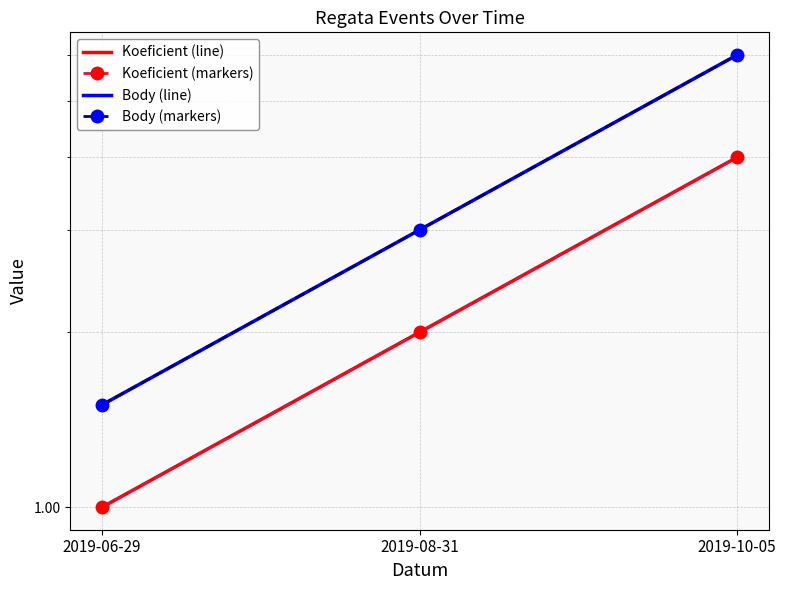

What value does the Body (markers) series have at 2019-06-29?

1.5